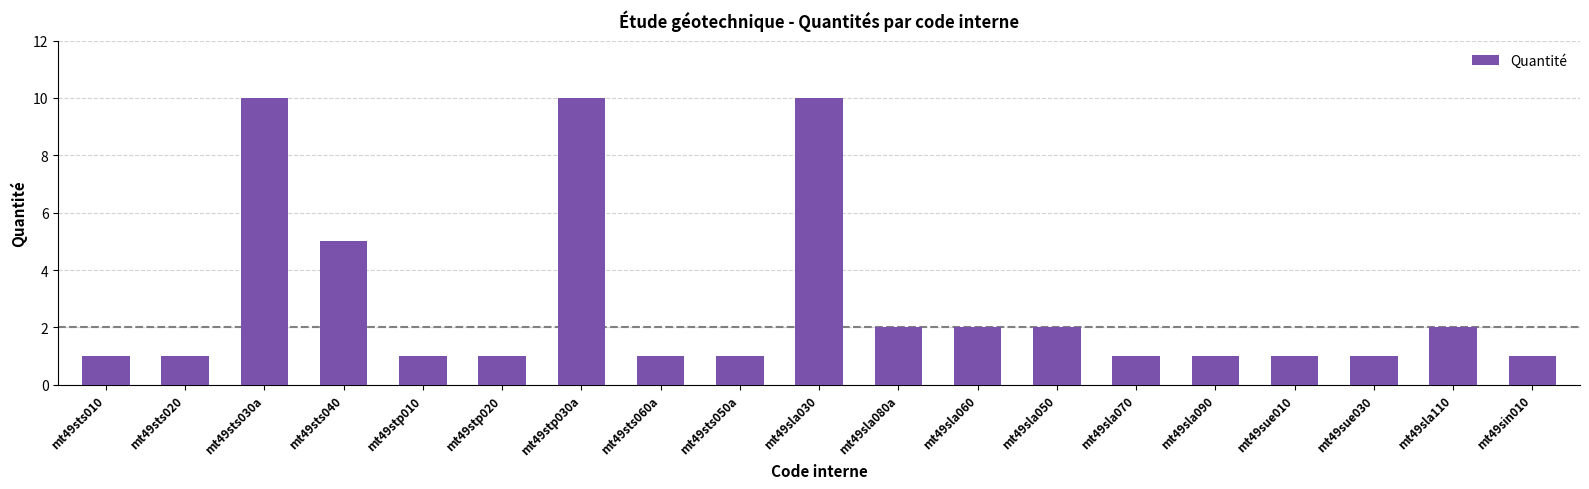

What is the greatest value displayed?

10